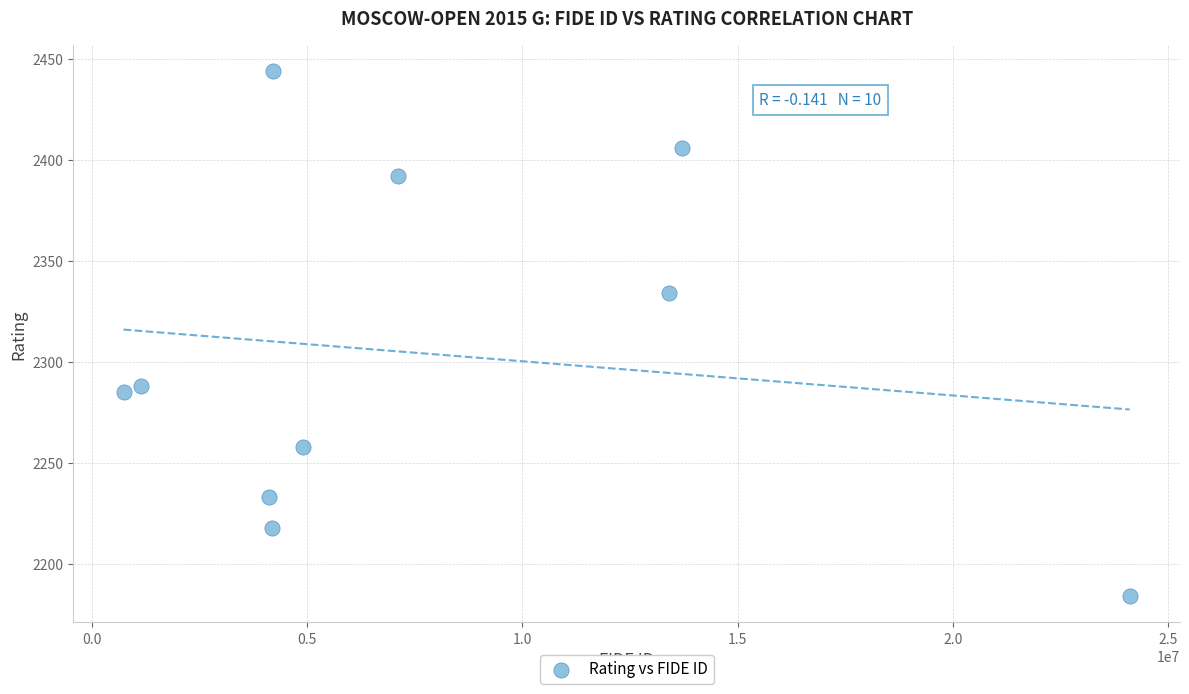

What is the average X value?

7757644